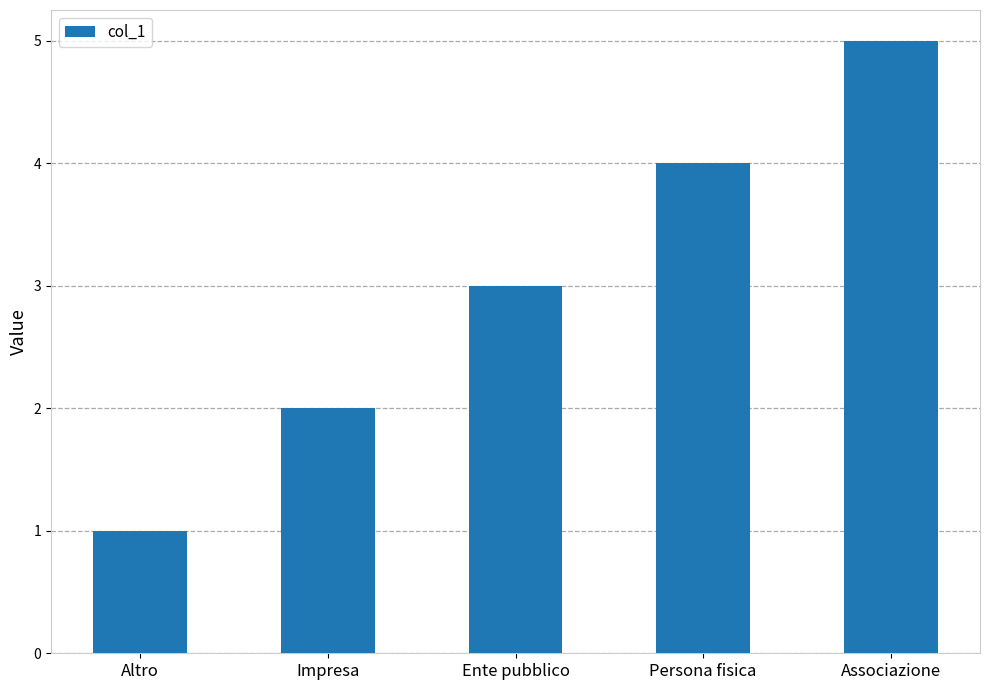

What is the average value?

3